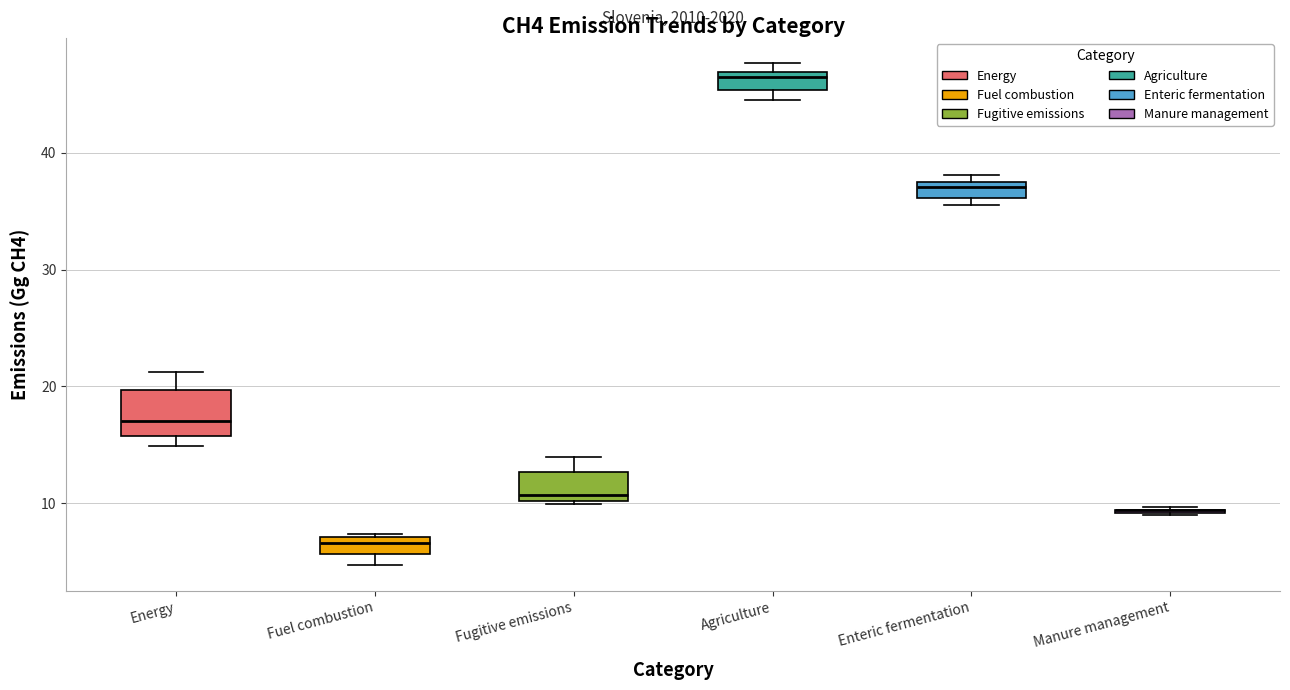

Comparing the boxes themselves (not the whiskers), which one is the tallest?

Energy